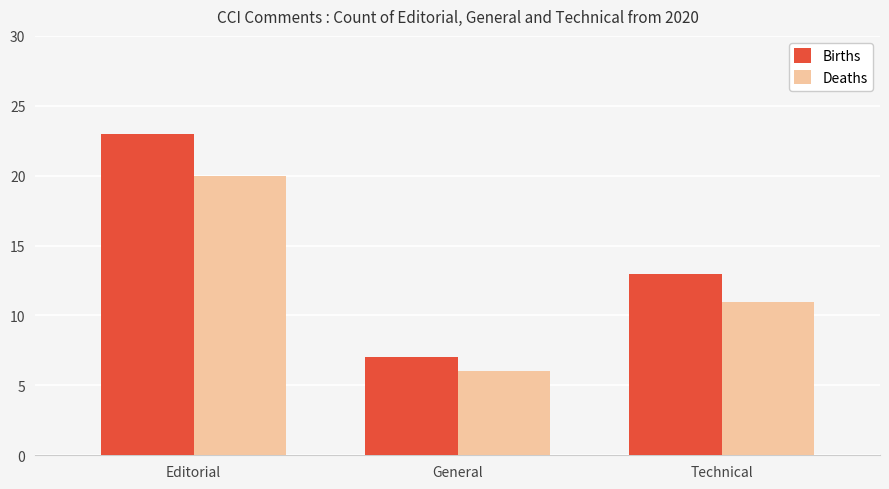

Rank the series by their average value, from lowest to highest.

Deaths, Births